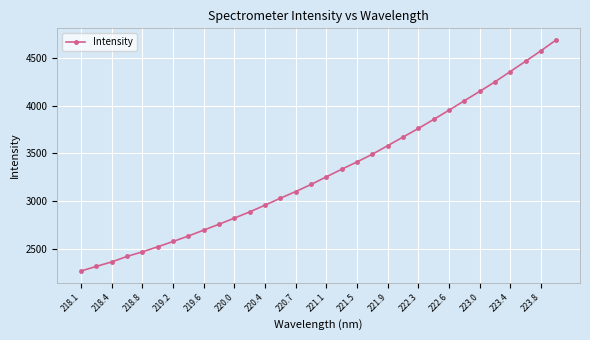

What is the value of the 27th point from the left?

4152.8